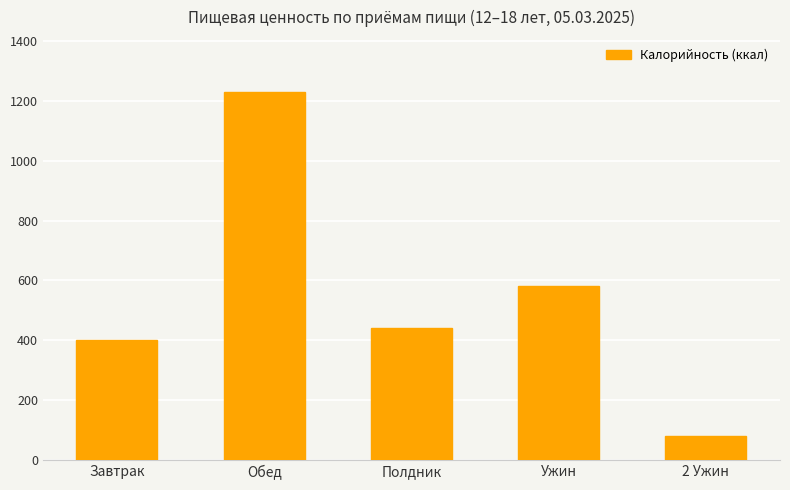

Reading left to right, transcribe all the data shown in this chart.

400.4	1228.5	439.4	582.5	80.0